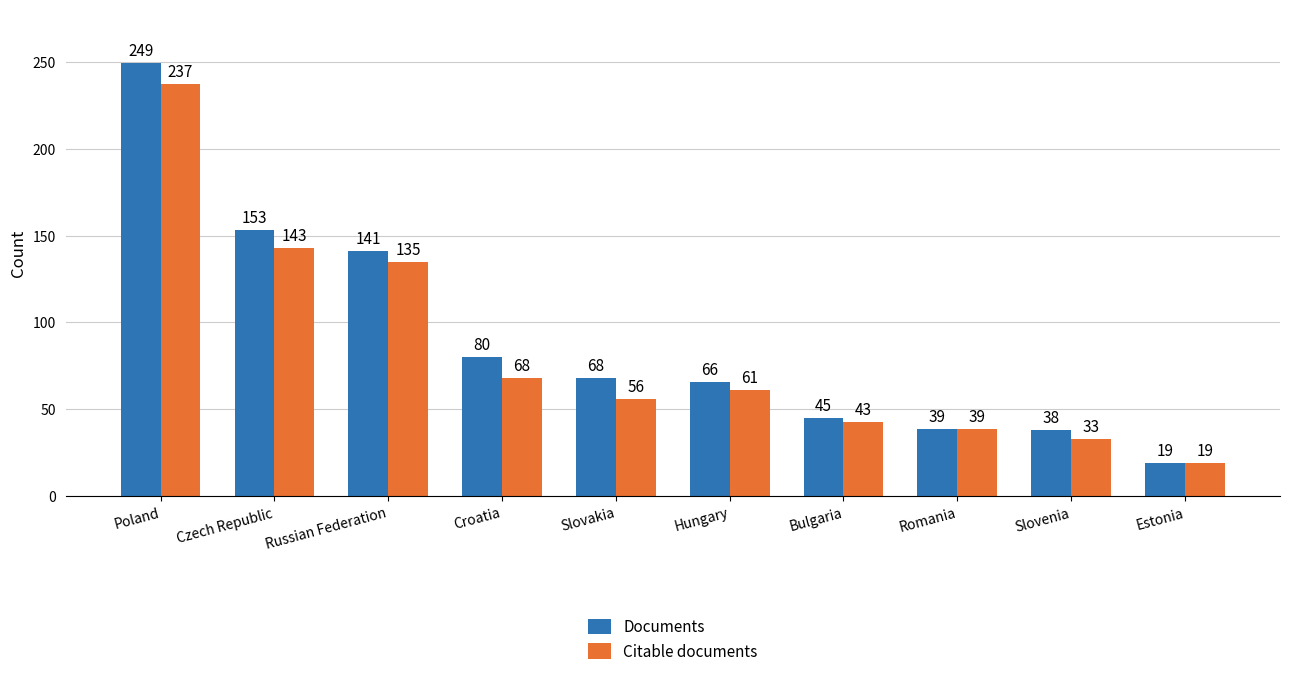

Is the value of Citable documents at Poland greater than the value of Documents at Croatia?

Yes